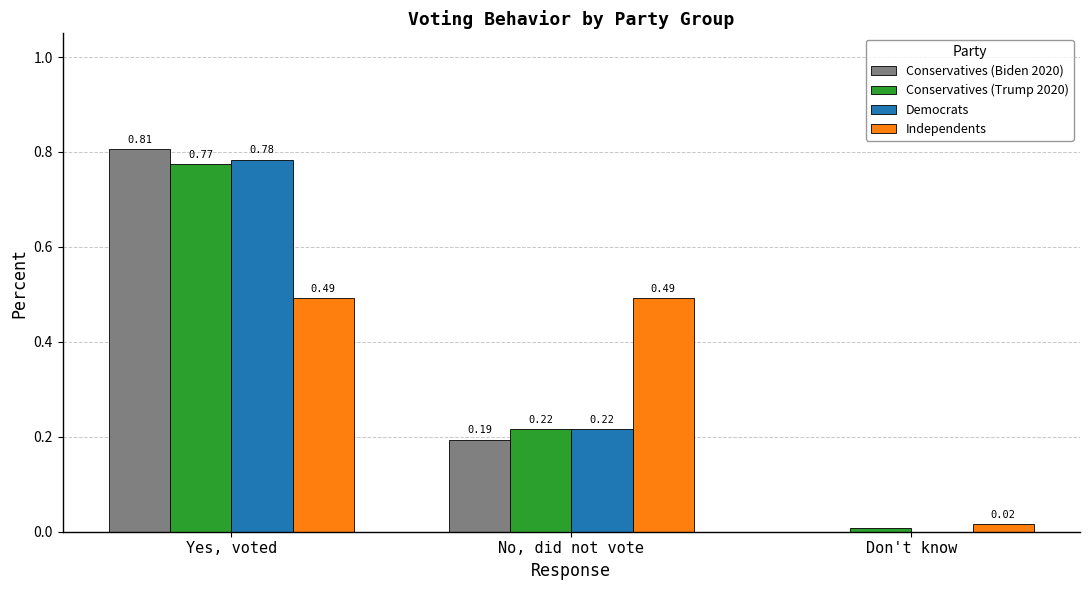

Between Yes, voted and No, did not vote, which series saw the biggest shift?

Conservatives (Biden 2020)